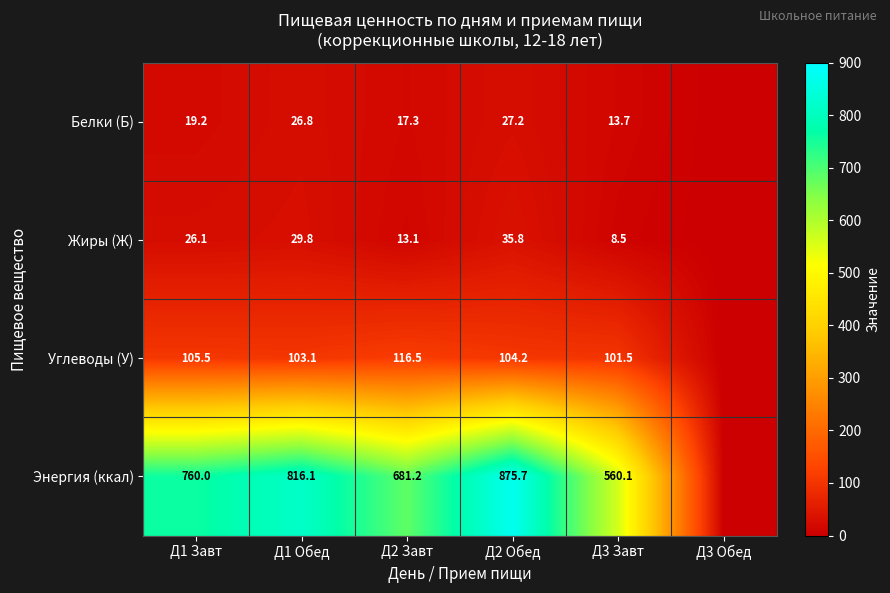

Which series changed the most between Д1 Завт and Д2 Завт?

Энергия (ккал)